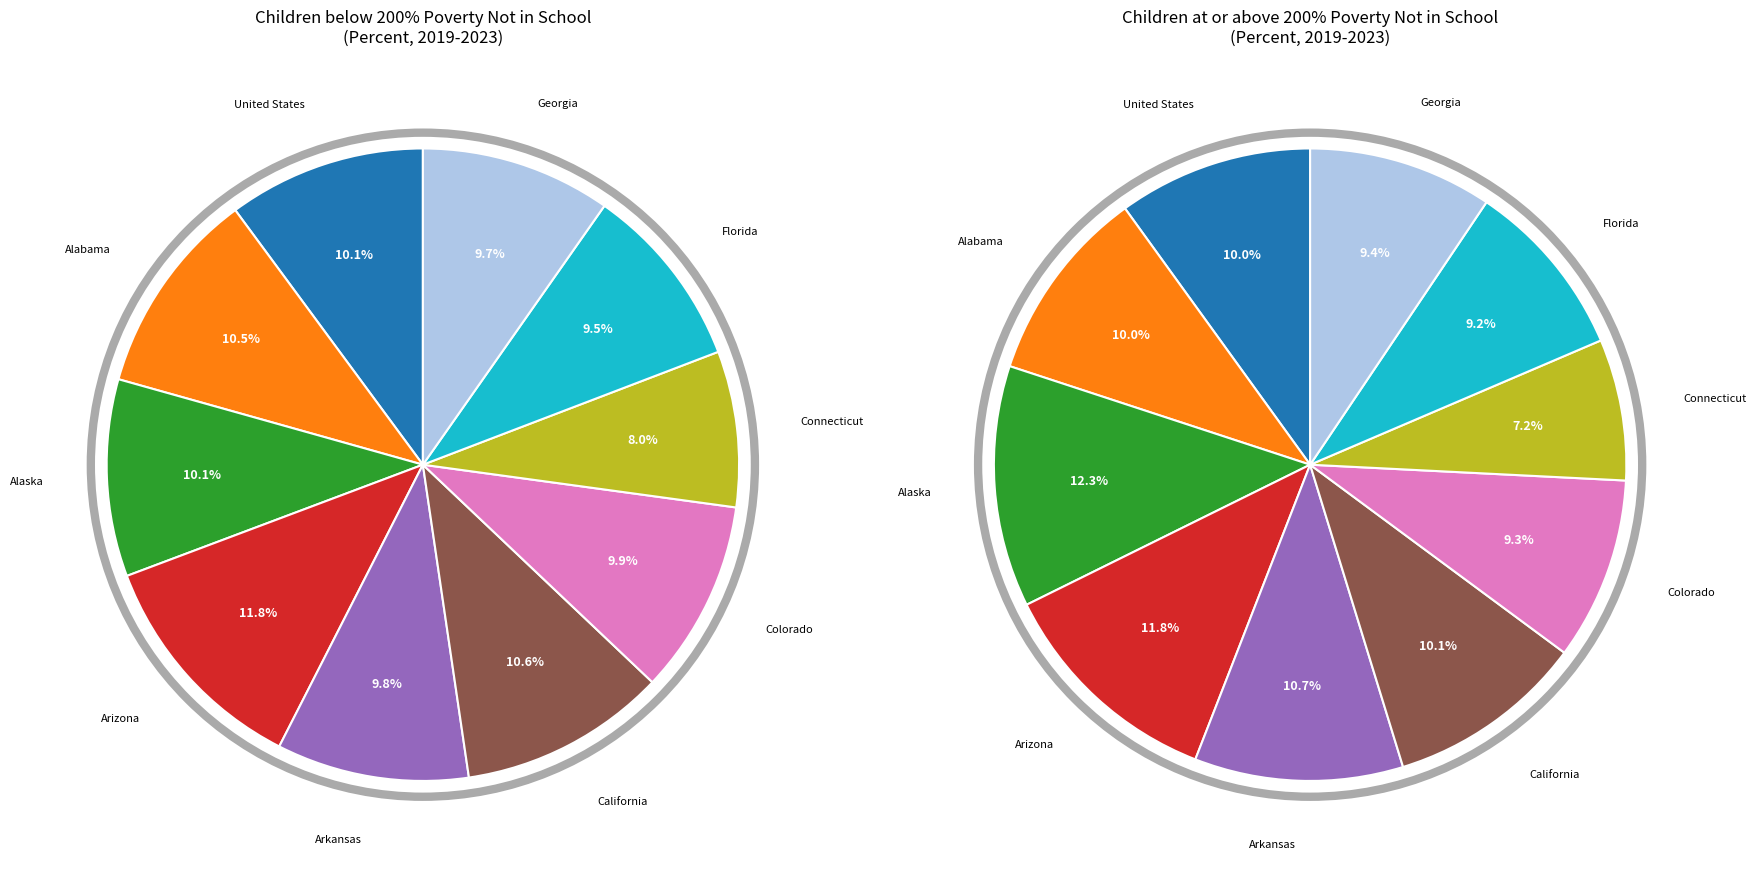

The Arizona slice represents 20% of the pie. True or false?

False